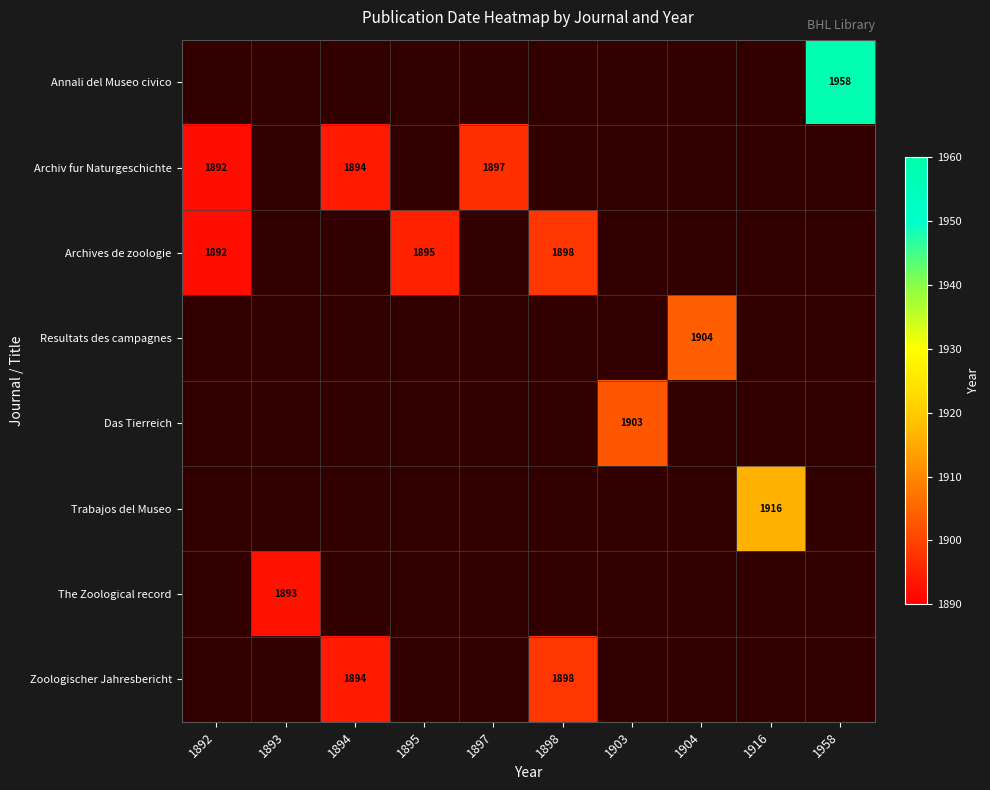

True or false: Archives de zoologie has a value of 1892 at 1892.

True